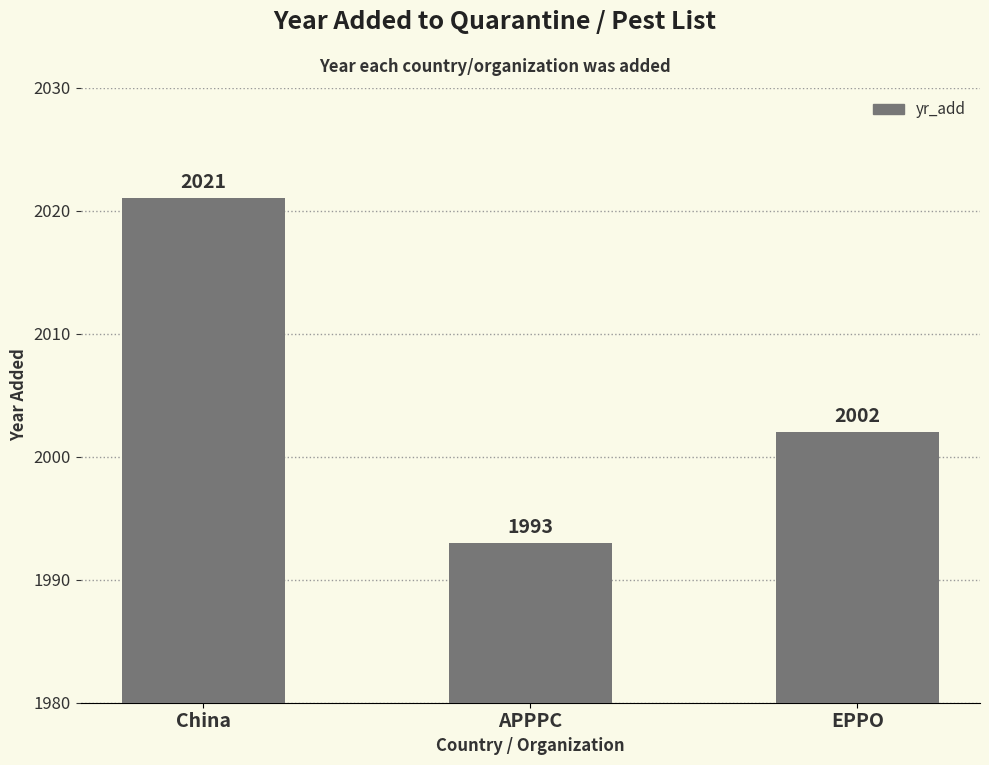

List the labels in order of value, smallest first.

APPPC, EPPO, China